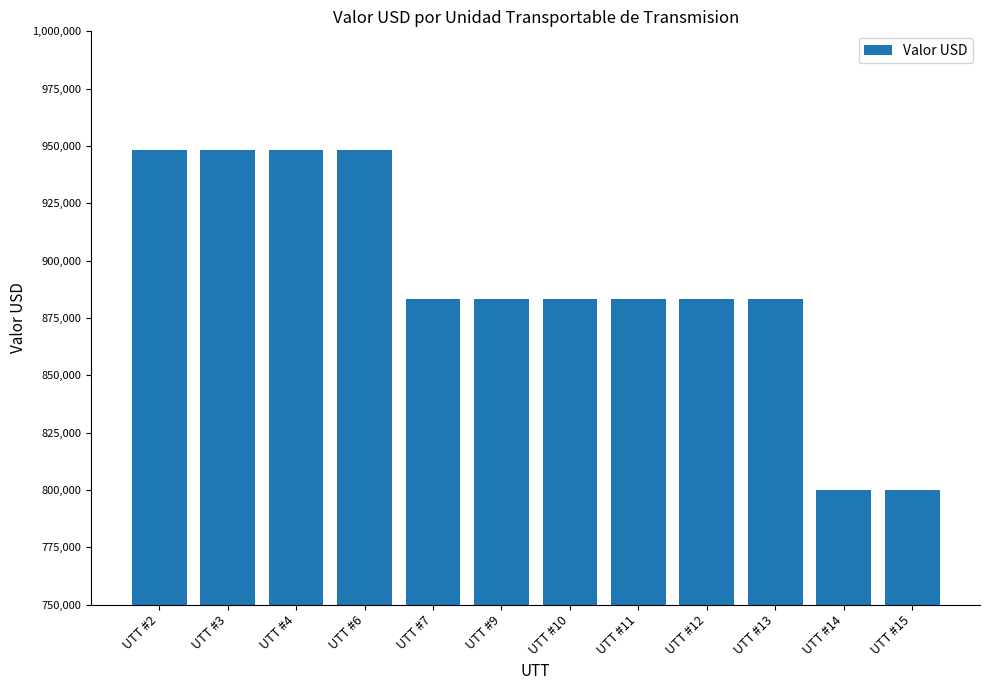

What is the maximum value shown in the chart?

948172